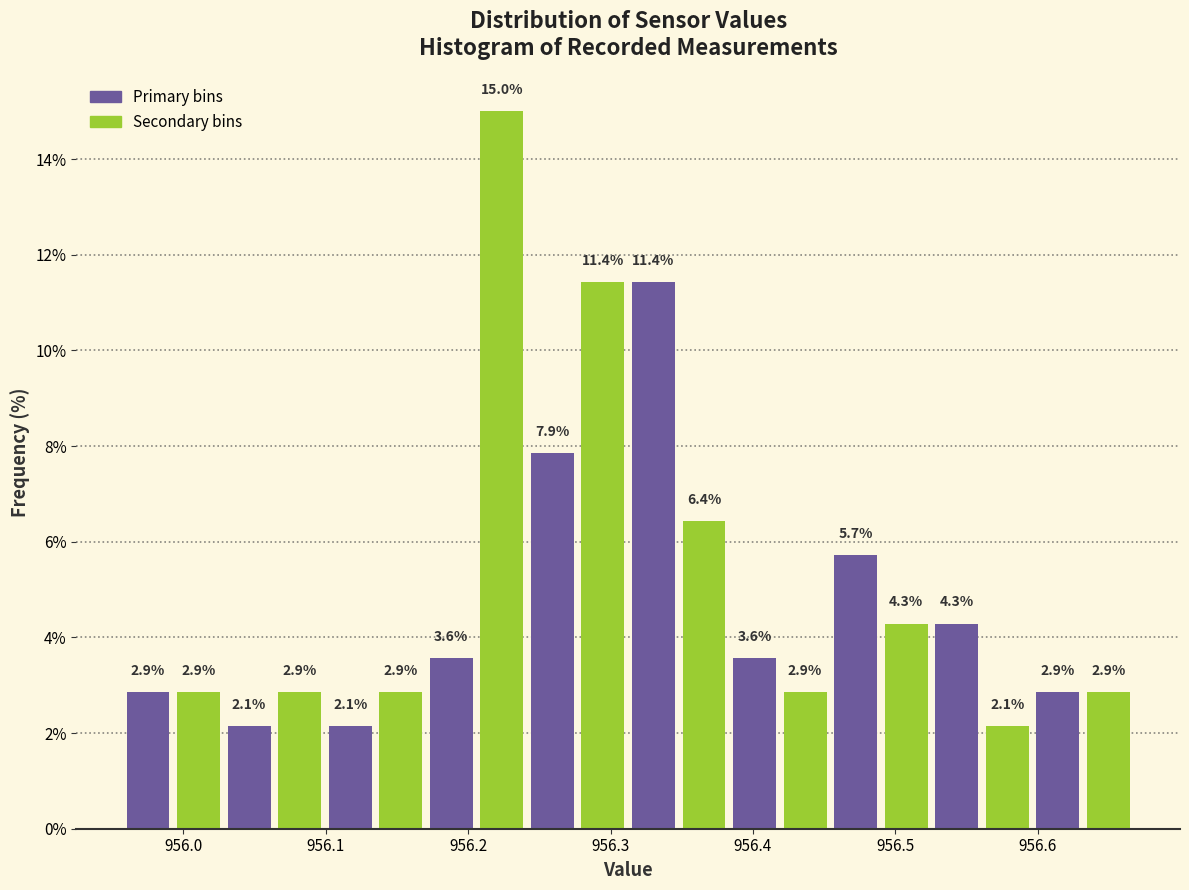

Read against the x-axis, roughly where is the centre of the tallest bar?

956.22